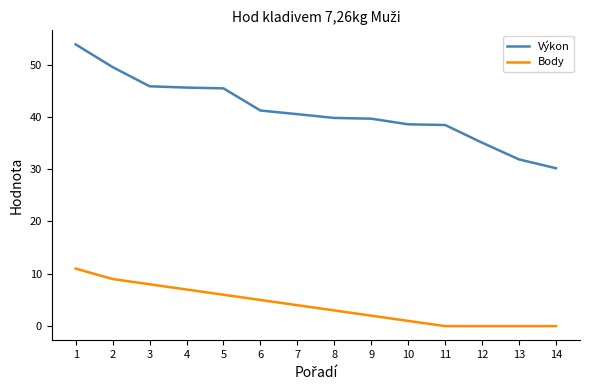

Where is Body nearest to the value 5?

6